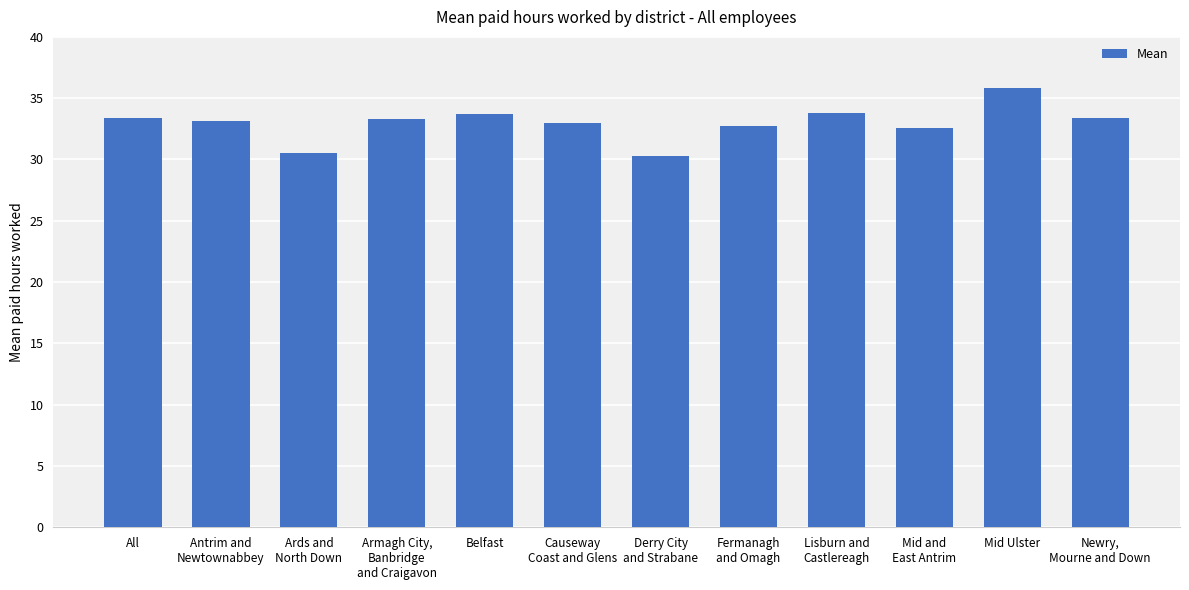

What value does the data have at Lisburn and
Castlereagh?

33.8